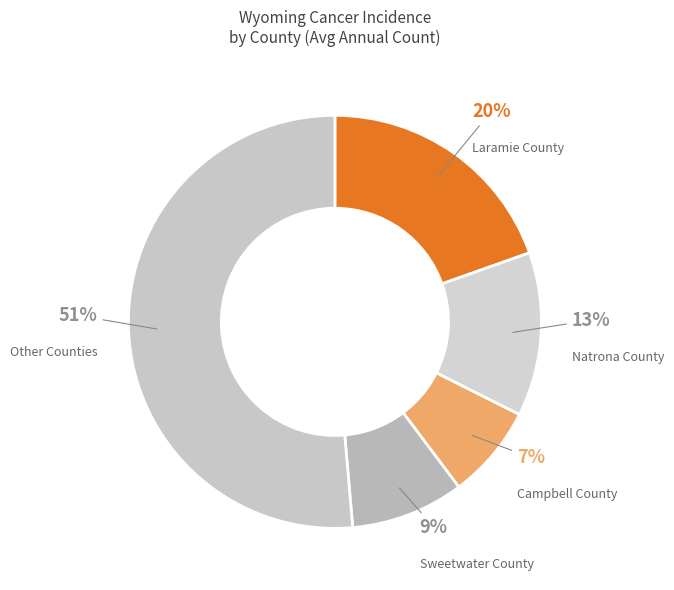

To the nearest percent, what is the average slice percentage?

20%